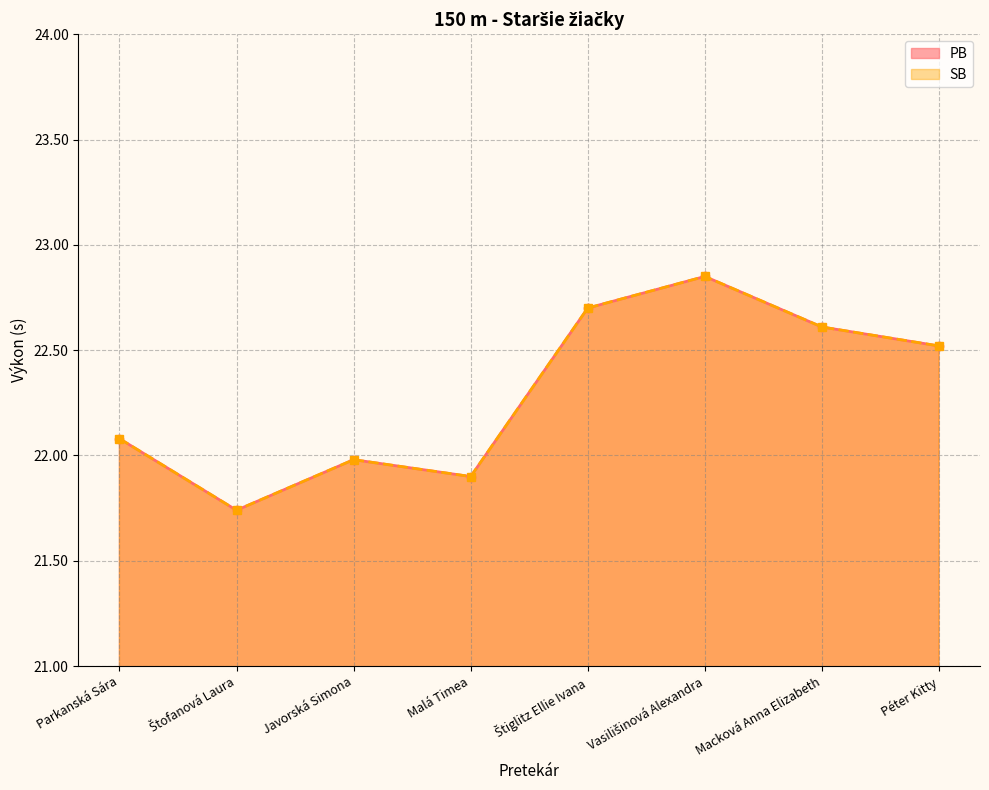

Where is PB nearest to the value 22?

Javorská Simona